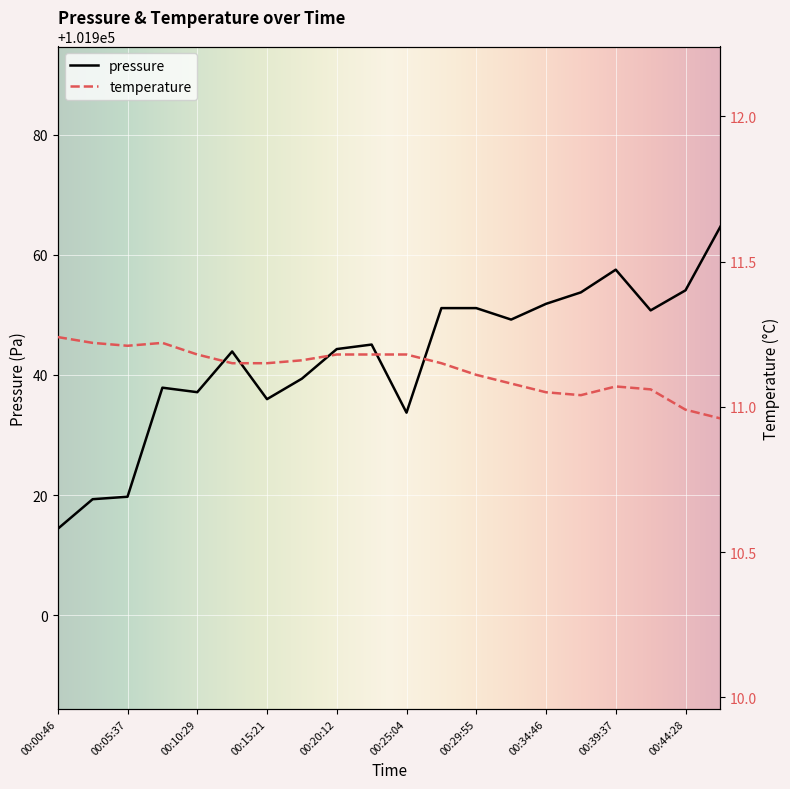

Is the value of temperature at 00:27:29 greater than the value of pressure at 00:29:55?

No